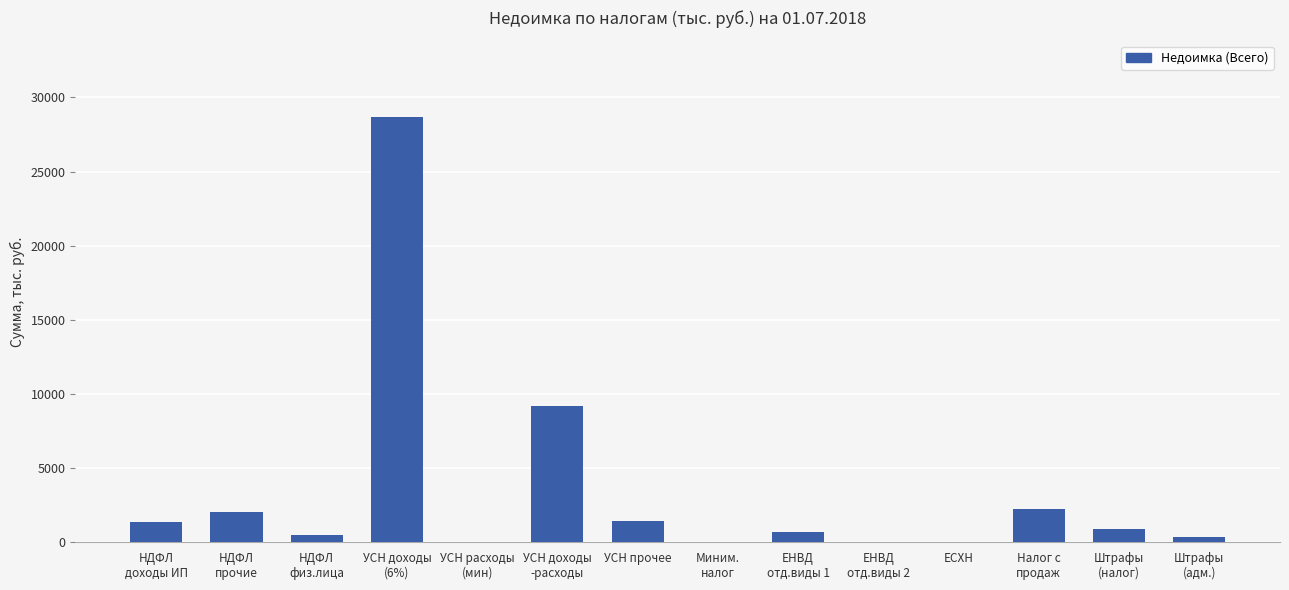

The chart shows a value of 0.0 at Миним.
налог. True or false?

True